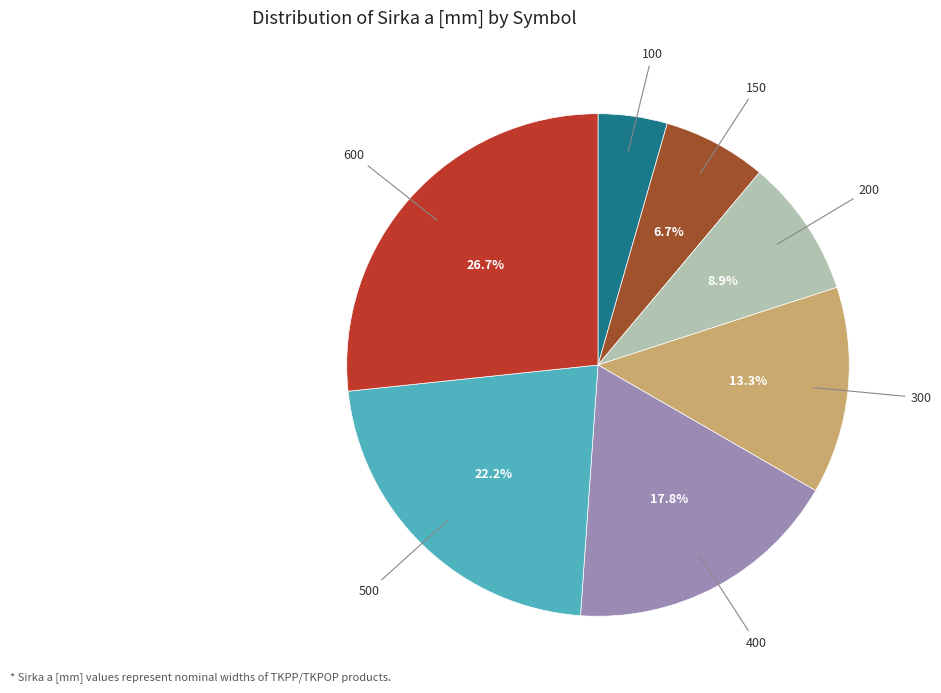

Combined, do 200 and 150 account for over 50%?

No